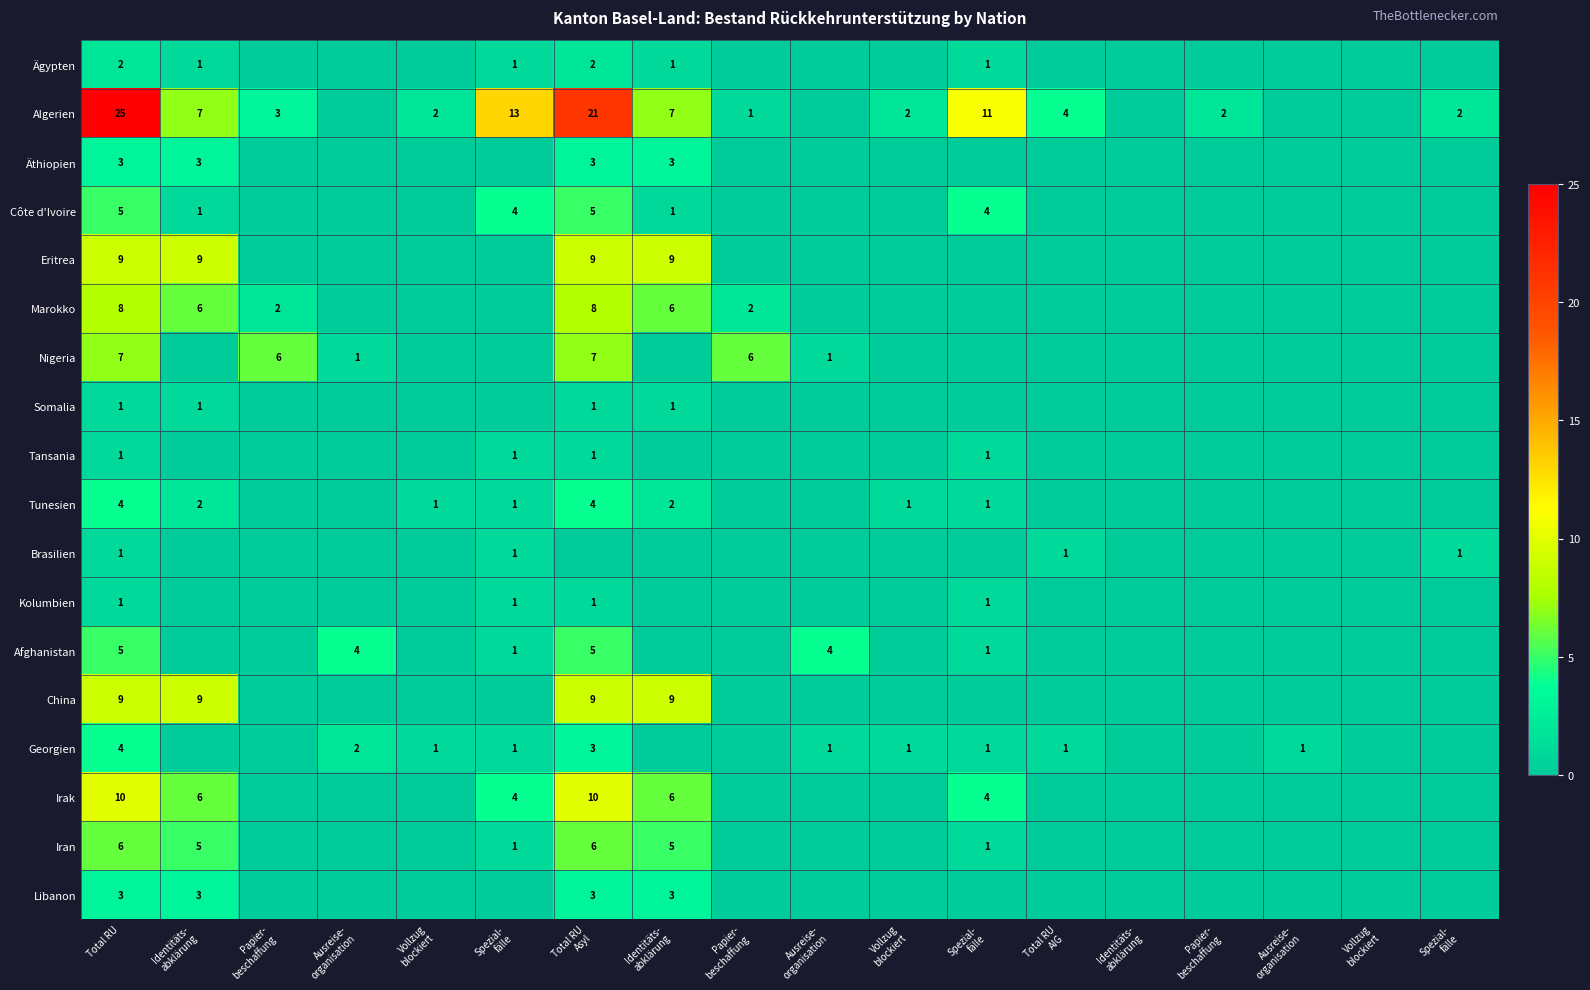

Which series has the widest spread of values?

Algerien